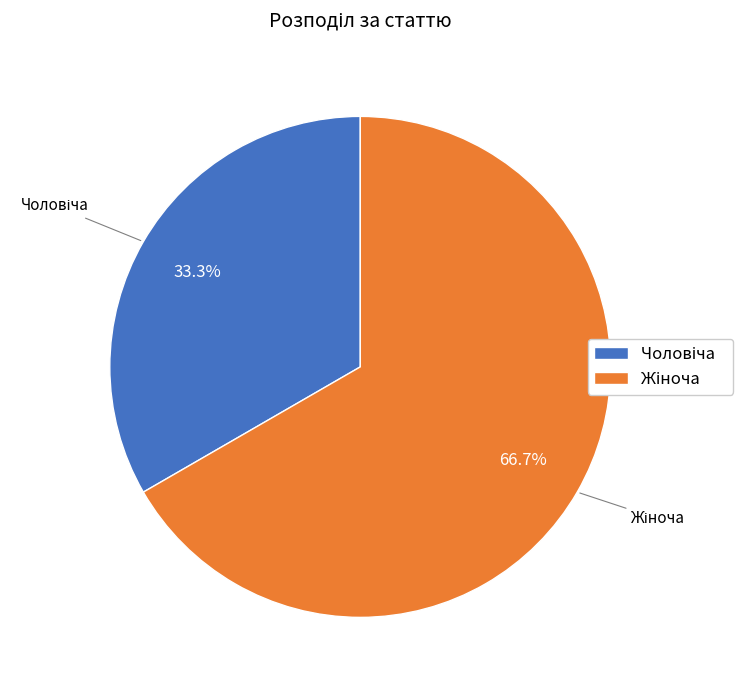

Is there any slice that represents more than half of the pie?

Yes